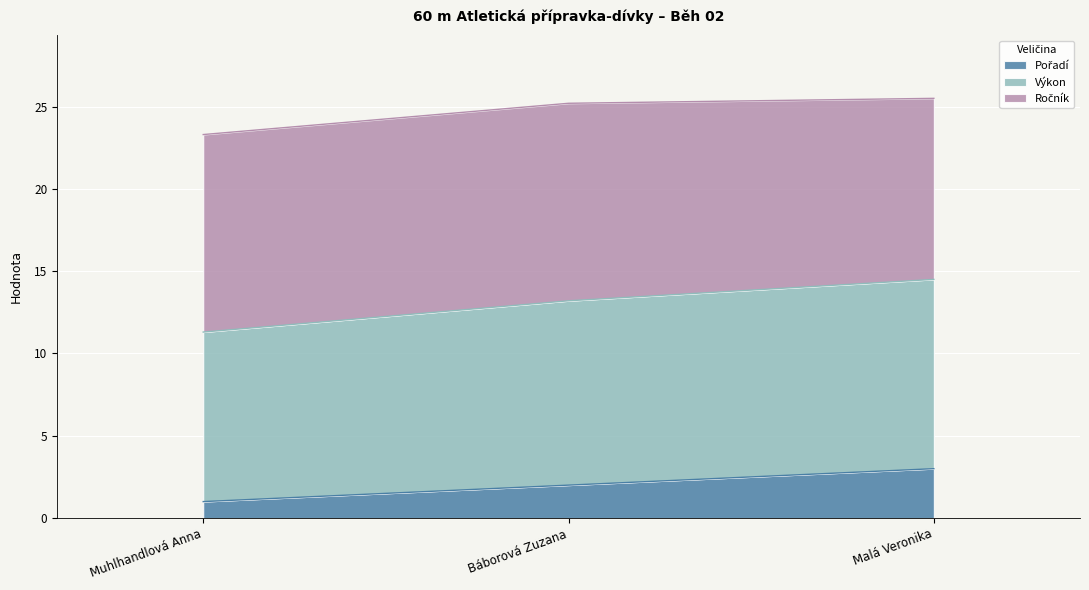

Is it true that Pořadí equals 1.3 at Malá Veronika?

False